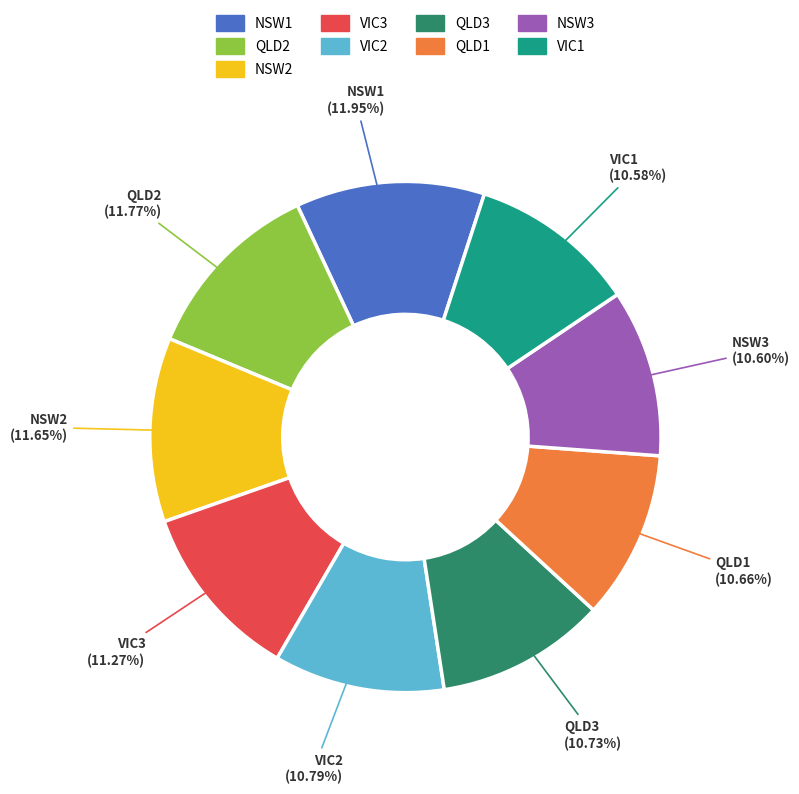

What is the ratio of the value at NSW2 to the value at VIC2?

1.1